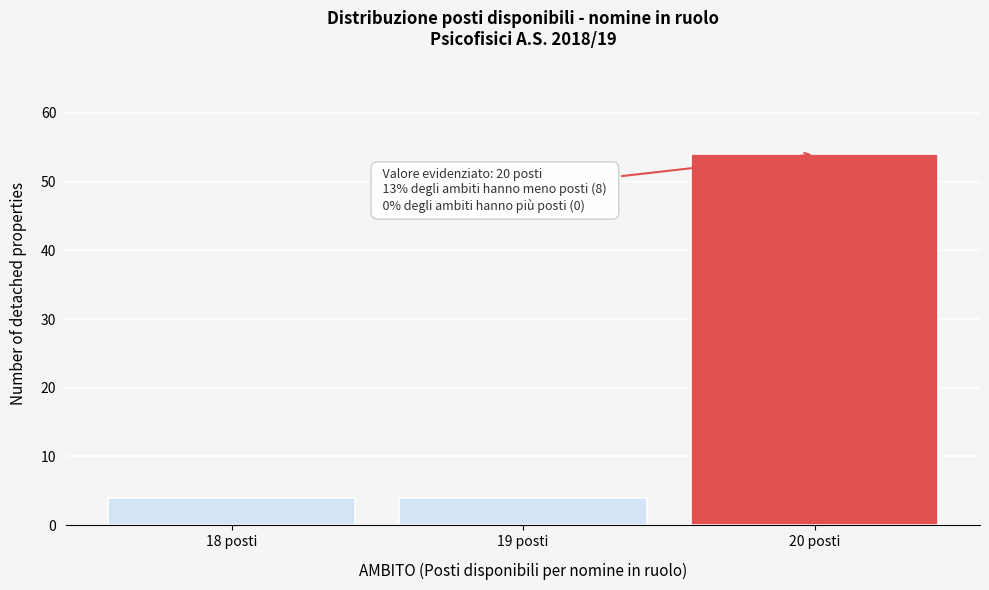

Over which range of the x-axis is the bar tallest?

19.5 to 20.5